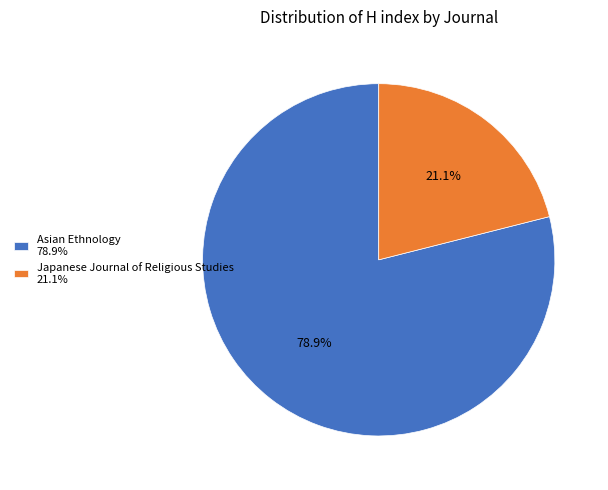

Which slice represents more than half of the pie?

Asian Ethnology